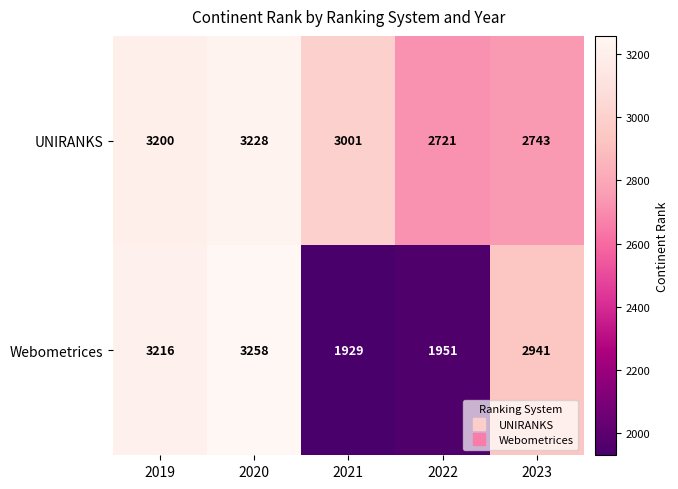

What is the minimum value shown in the chart?

1929